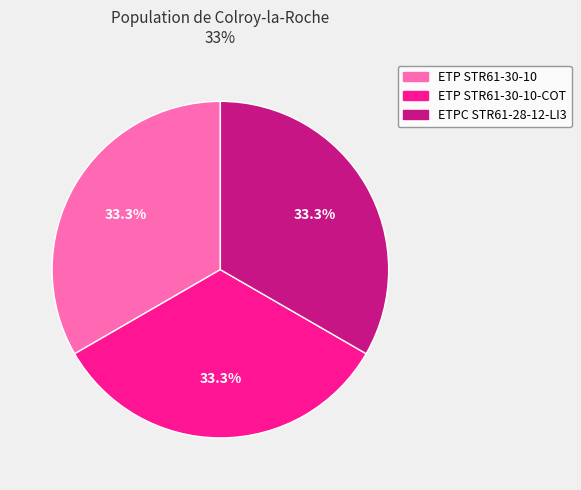

Is there any slice that represents more than half of the pie?

No